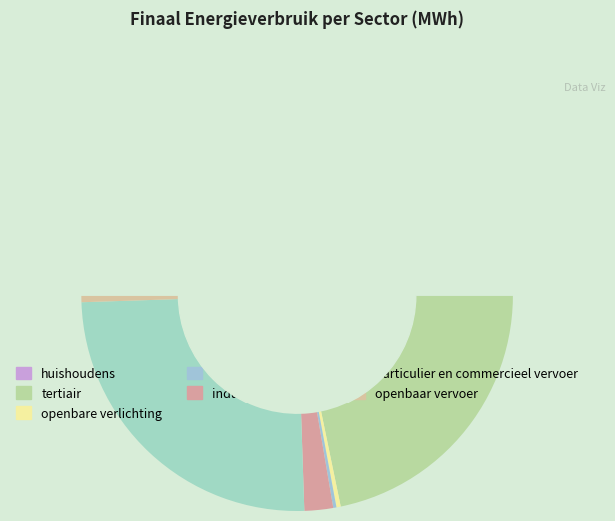

Approximately how many times larger is the value at openbare verlichting compared to industrie (niet-ETS)?

0.1